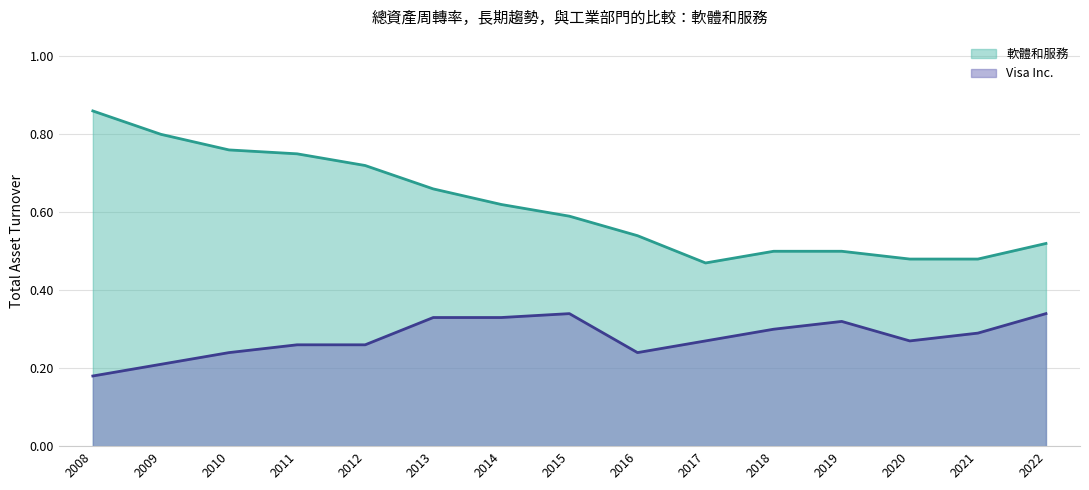

How many lines are shown in the chart?

2